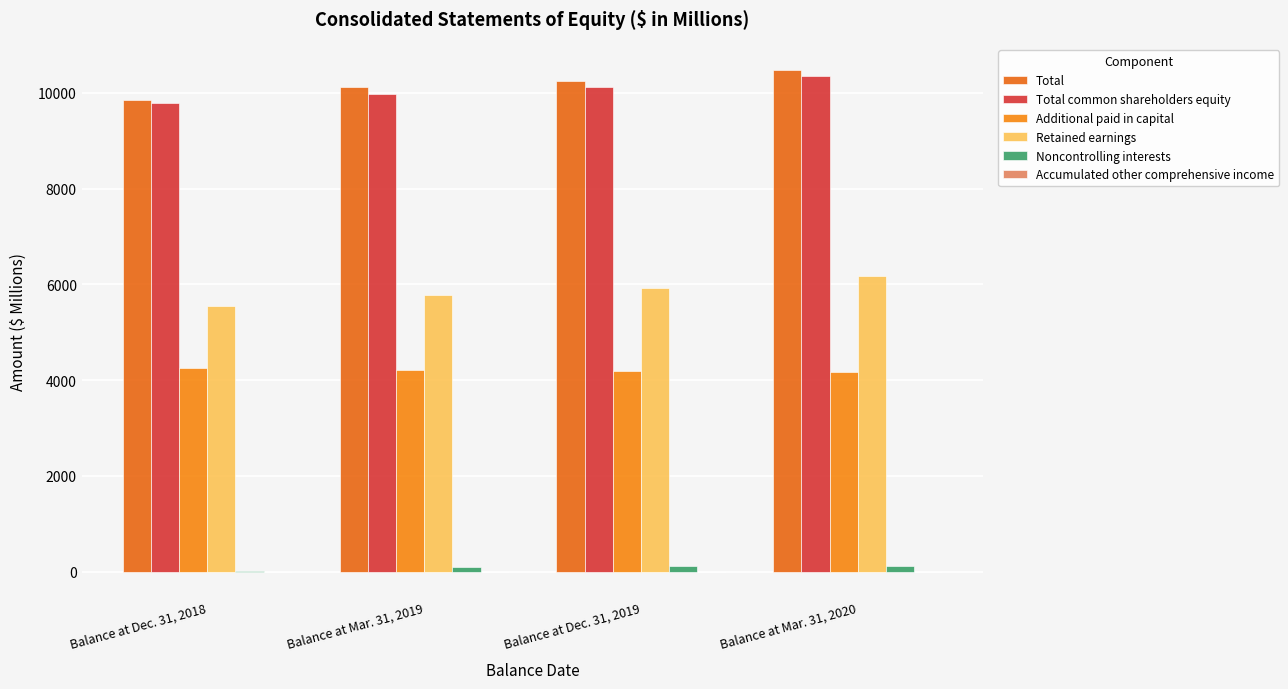

At Balance at Mar. 31, 2020, list the series in order from largest to smallest.

Total, Total common shareholders equity, Retained earnings, Additional paid in capital, Noncontrolling interests, Accumulated other comprehensive income